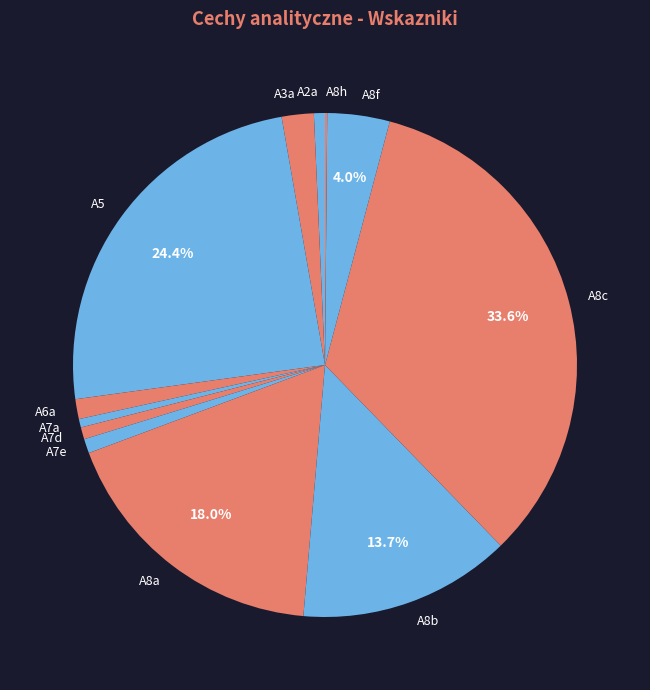

What is the largest slice in the pie chart?

A8c